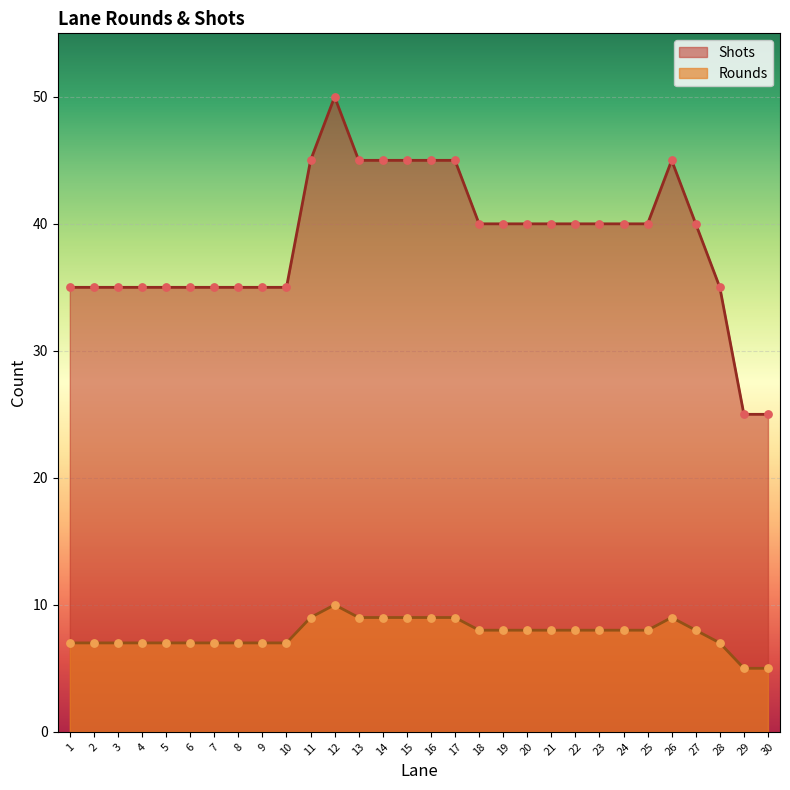

Is the value of Rounds at 18 greater than the value of Shots at 26?

No